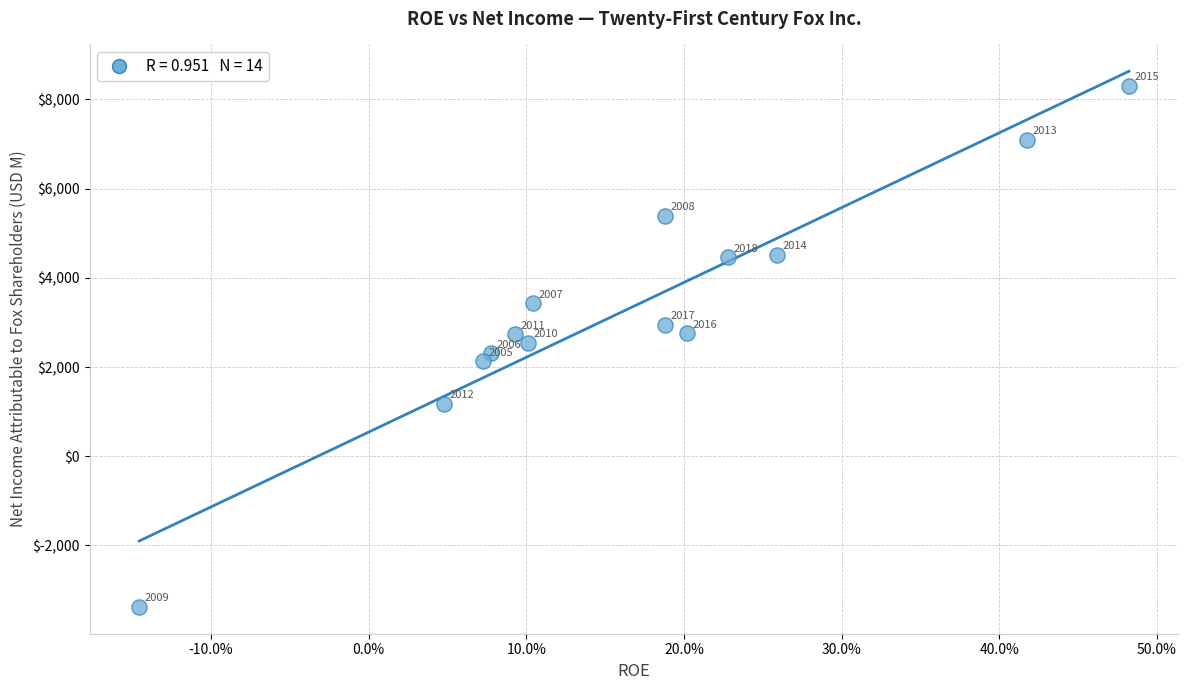

What Y value in the scatter plot is closest to 2464?

2539